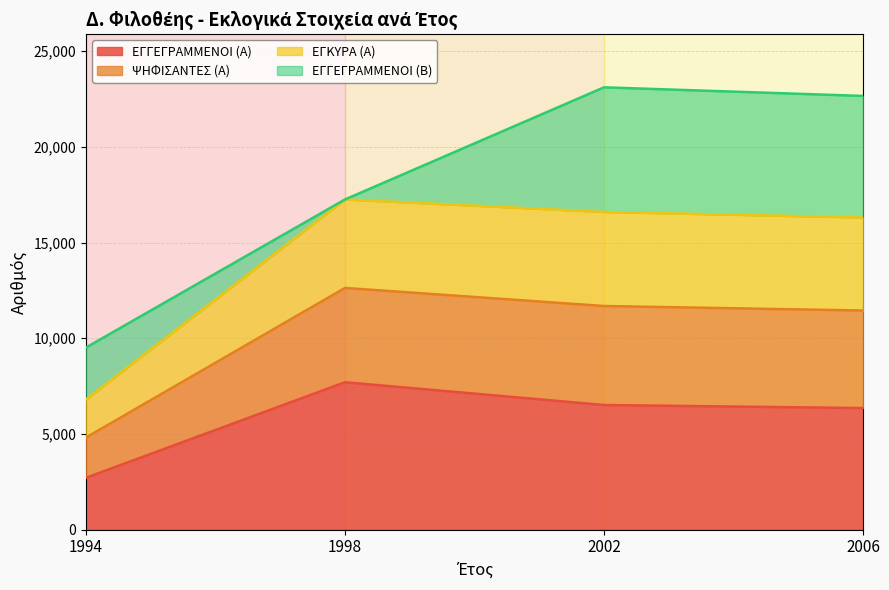

Is it true that ΕΓΓΕΓΡΑΜΜΕΝΟΙ (Α) equals 11822 at 1998?

False